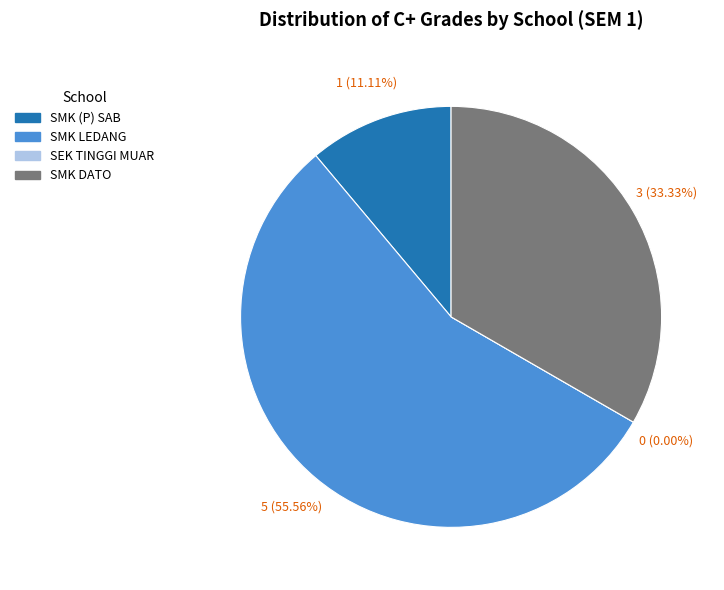

The SEK TINGGI MUAR slice represents 0% of the pie. True or false?

True